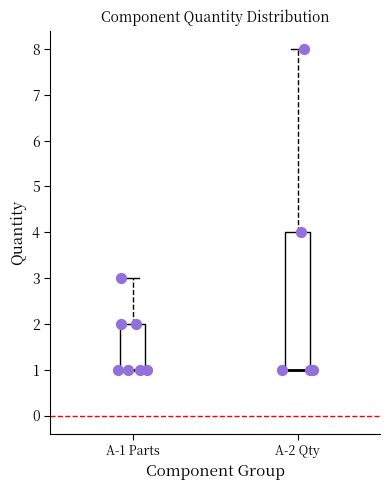

Which box is the tallest, from its lower edge to its upper edge?

A-2 Qty